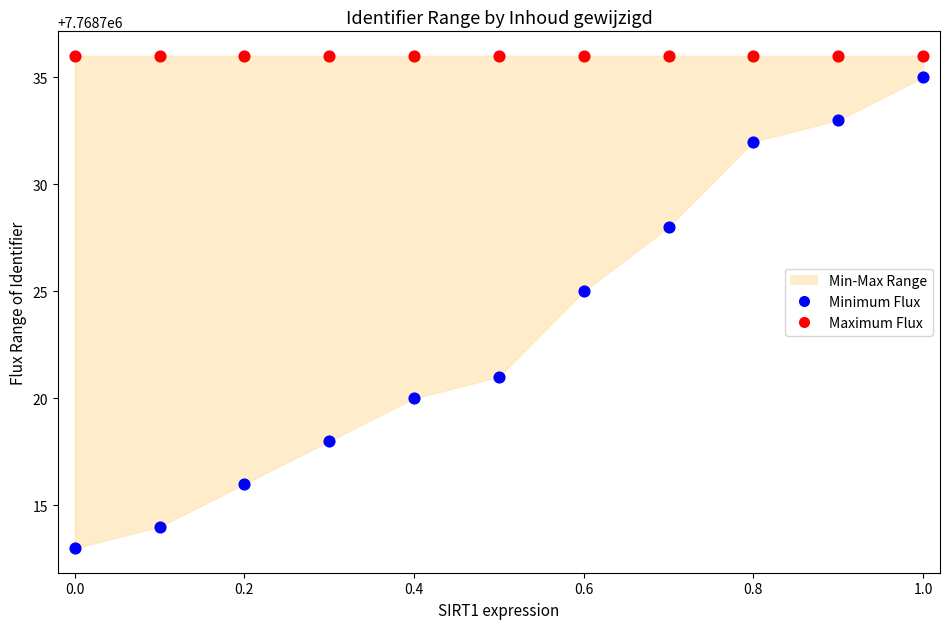

Which series reaches the minimum Y coordinate?

Minimum Flux